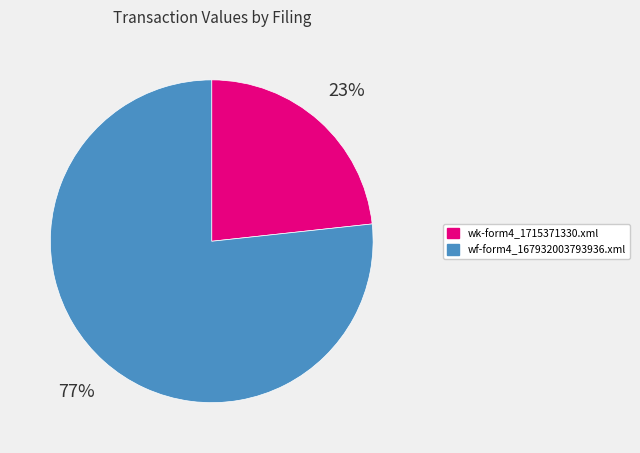

What percentage is the wf-form4_167932003793936.xml slice, to the nearest percent?

77%